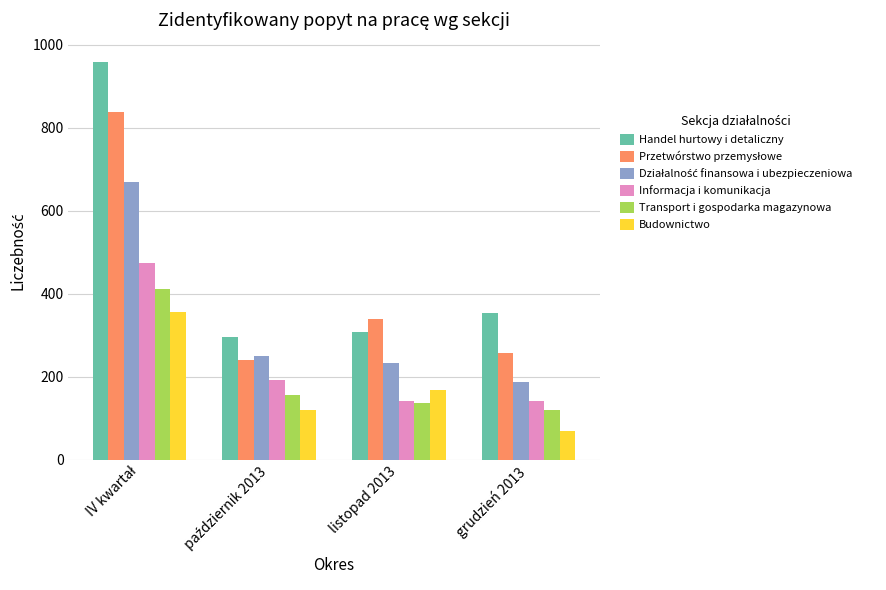

Which series has the widest spread of values?

Handel hurtowy i detaliczny